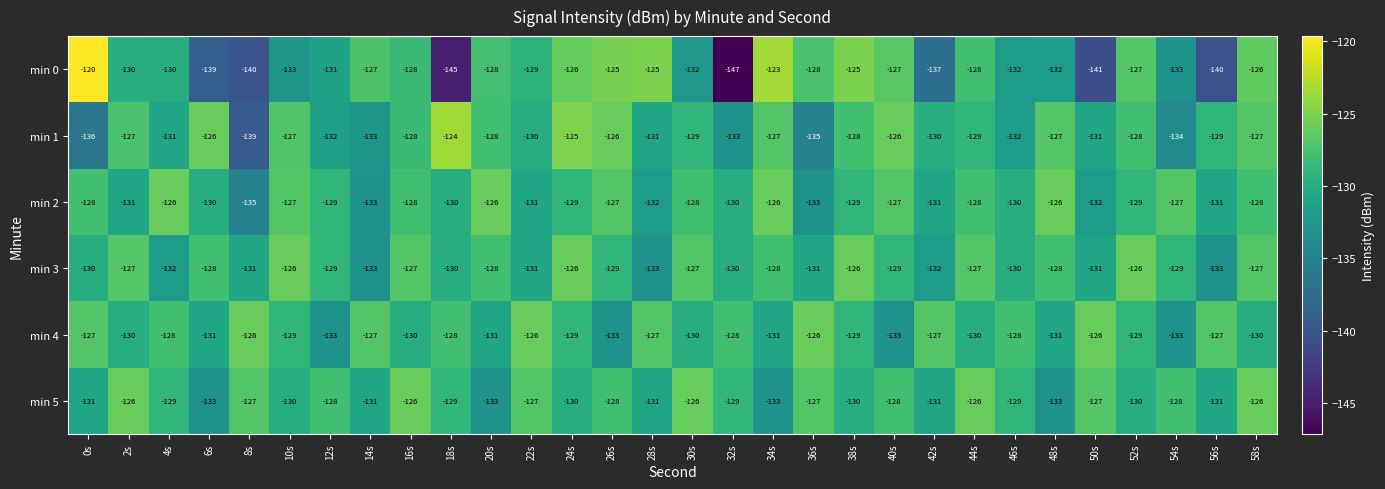

Which series has the largest range (max minus min)?

min 0